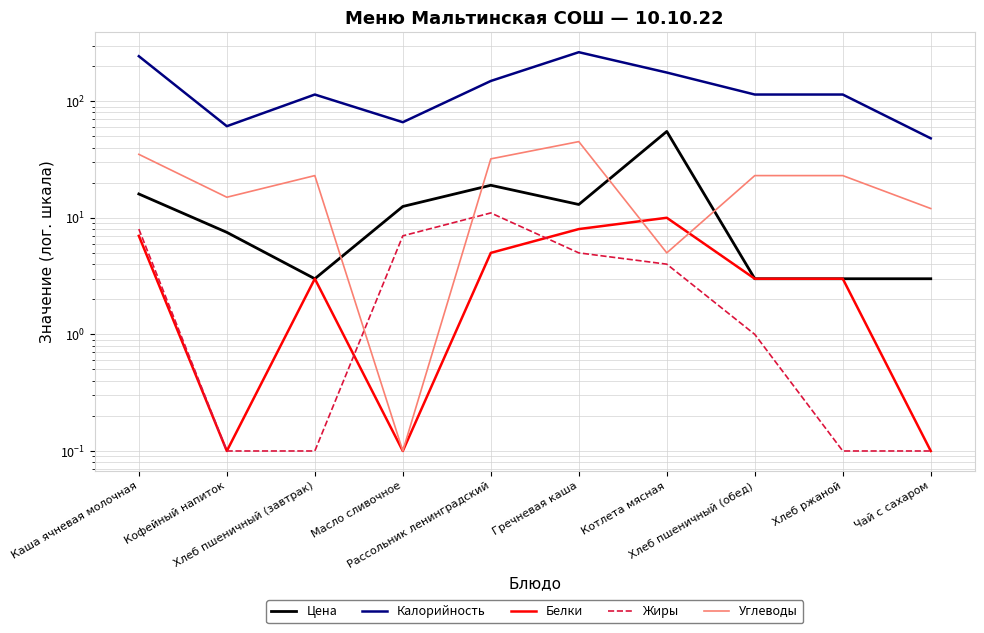

Does the chart have visible grid lines?

Yes